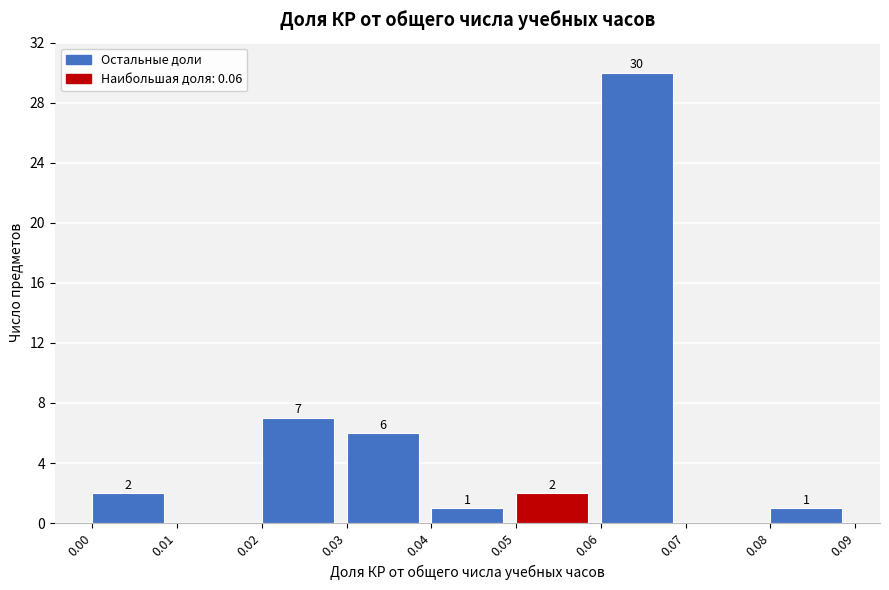

Which range on the x-axis has the tallest bar?

0.06 to 0.07